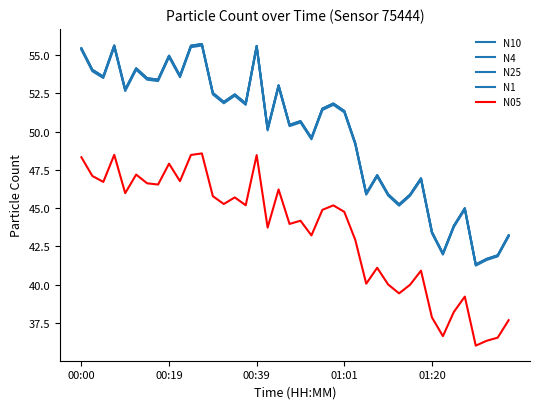

Which series has the largest range (max minus min)?

N10